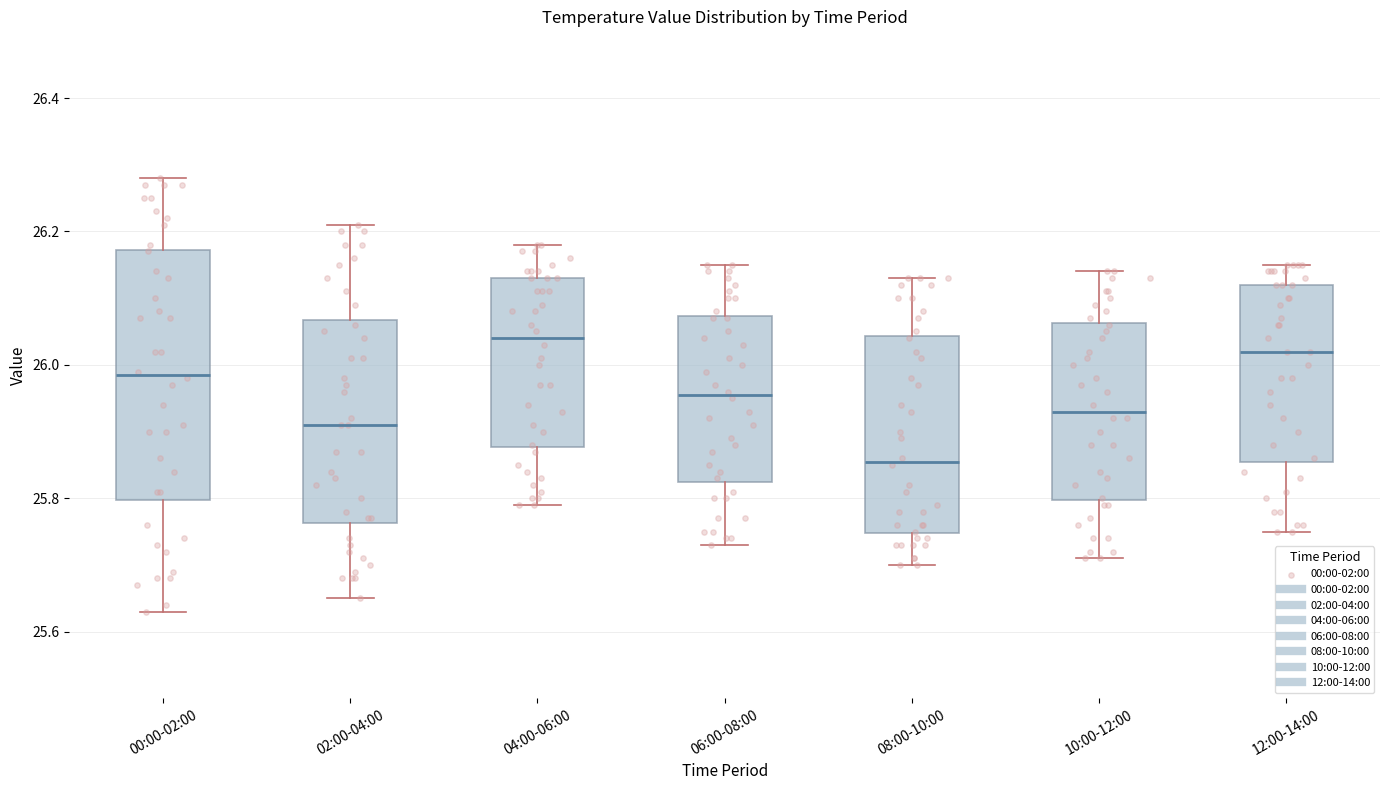

Which box's median line is the lowest?

08:00-10:00